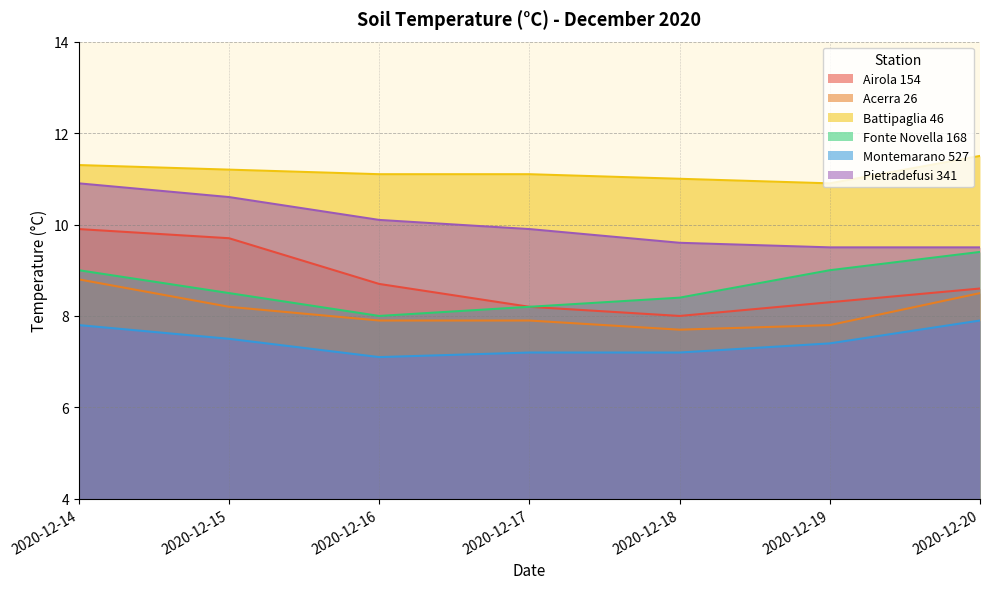

Where is Fonte Novella 168 nearest to the value 8?

2020-12-16